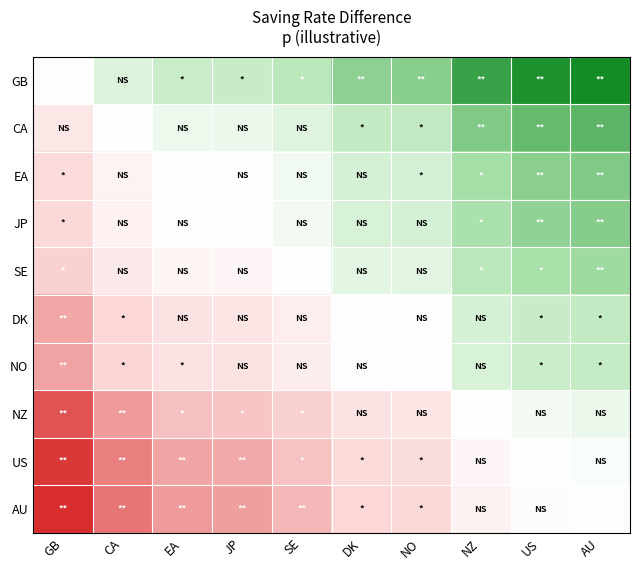

Reading left to right, what are all the values shown in this chart?

GB: GB=0.0	CA=1.7	EA=2.5	JP=2.6	SE=3.2	DK=4.4	NO=4.5	NZ=6.3	US=6.9	AU=7.2
CA: GB=-1.7	CA=0.0	EA=0.8	JP=0.9	SE=1.5	DK=2.8	NO=2.8	NZ=4.7	US=5.3	AU=5.5
EA: GB=-2.5	CA=-0.8	EA=0.0	JP=0.1	SE=0.7	DK=1.9	NO=2.0	NZ=3.8	US=4.4	AU=4.7
JP: GB=-2.6	CA=-0.9	EA=-0.1	JP=0.0	SE=0.6	DK=1.8	NO=1.9	NZ=3.8	US=4.4	AU=4.6
SE: GB=-3.2	CA=-1.5	EA=-0.7	JP=-0.6	SE=0.0	DK=1.2	NO=1.3	NZ=3.2	US=3.8	AU=4.0
DK: GB=-4.4	CA=-2.8	EA=-1.9	JP=-1.8	SE=-1.2	DK=0.0	NO=0.1	NZ=1.9	US=2.5	AU=2.8
NO: GB=-4.5	CA=-2.8	EA=-2.0	JP=-1.9	SE=-1.3	DK=-0.1	NO=0.0	NZ=1.8	US=2.4	AU=2.7
NZ: GB=-6.3	CA=-4.7	EA=-3.8	JP=-3.8	SE=-3.2	DK=-1.9	NO=-1.8	NZ=0.0	US=0.6	AU=0.8
US: GB=-6.9	CA=-5.3	EA=-4.4	JP=-4.4	SE=-3.8	DK=-2.5	NO=-2.4	NZ=-0.6	US=0.0	AU=0.2
AU: GB=-7.2	CA=-5.5	EA=-4.7	JP=-4.6	SE=-4.0	DK=-2.8	NO=-2.7	NZ=-0.8	US=-0.2	AU=0.0